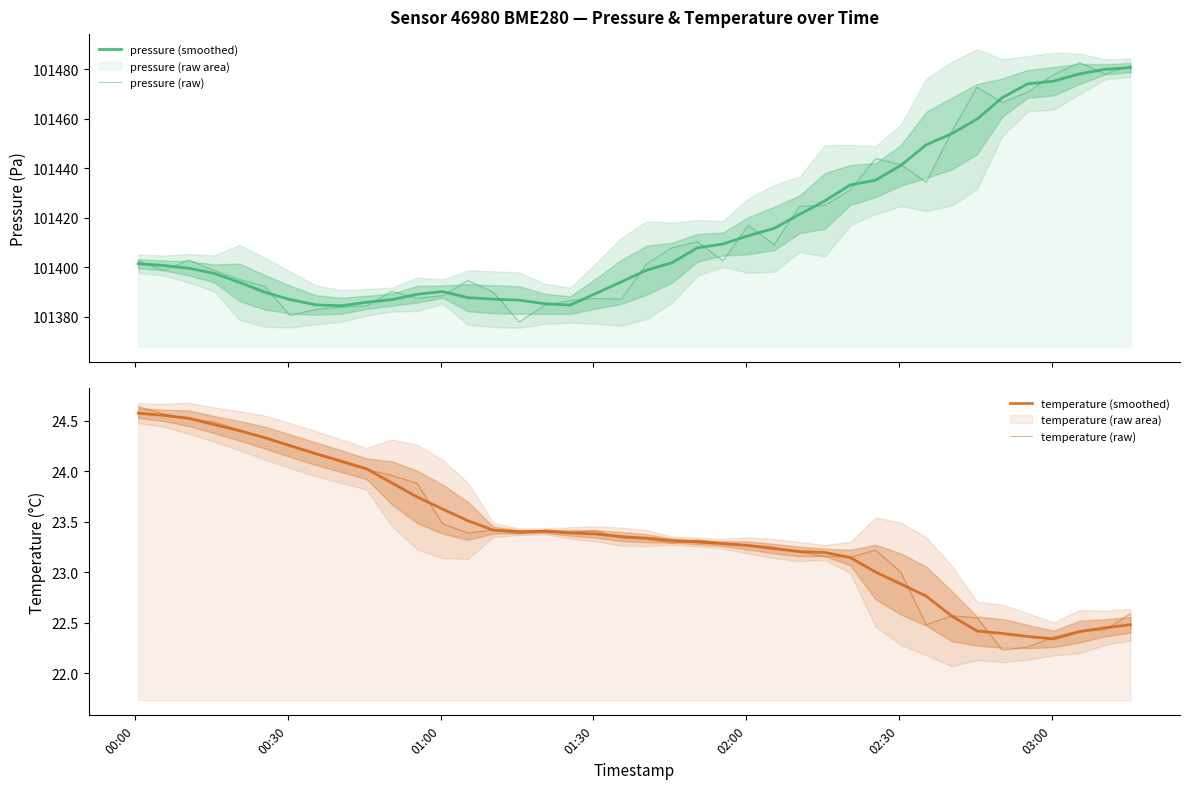

What is the label of the 40th point from the right?

00:00